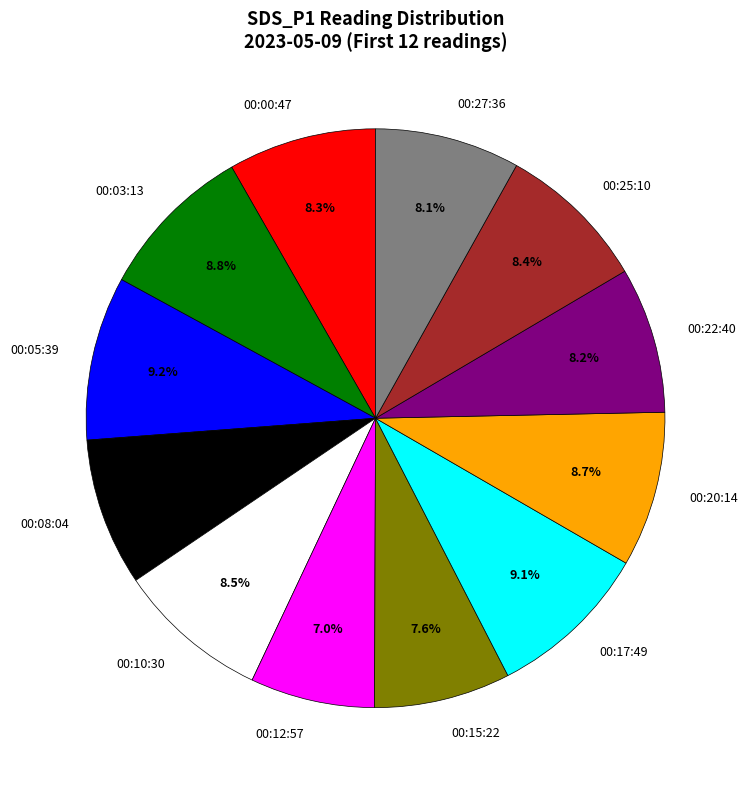

Is there any slice that represents more than half of the pie?

No